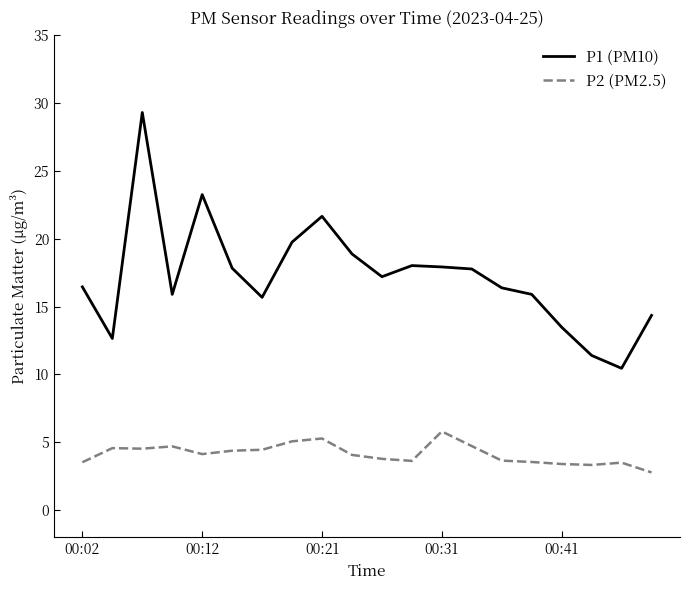

Rank the series by their average value, from lowest to highest.

P2 (PM2.5), P1 (PM10)